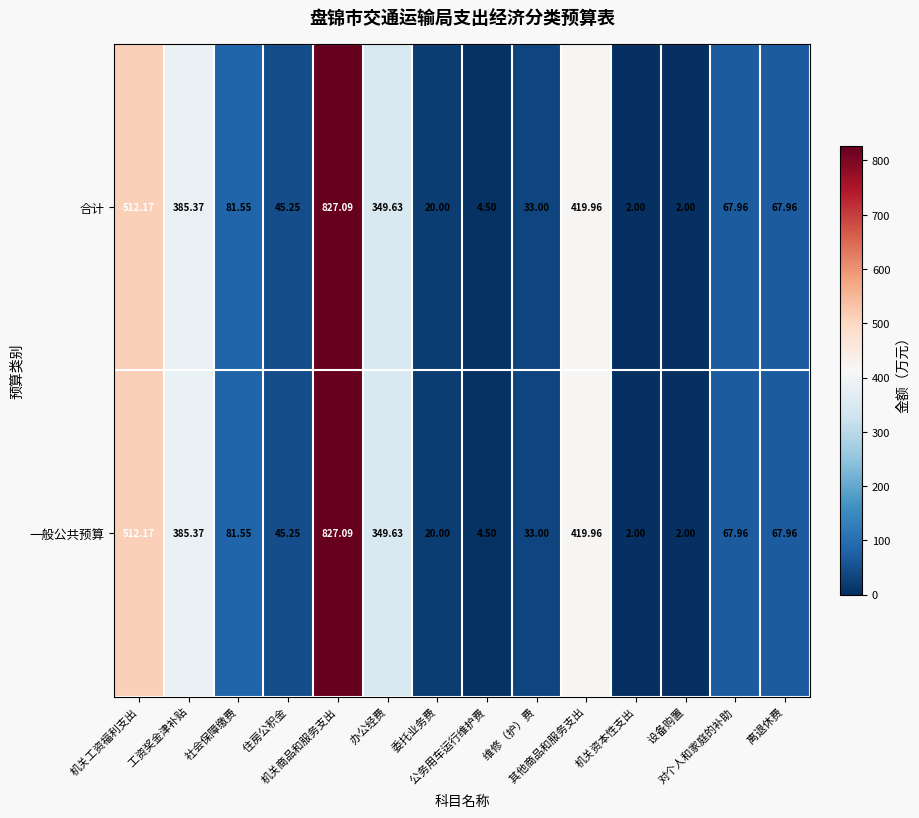

What is the total value across all series at 机关资本性支出?

4.0